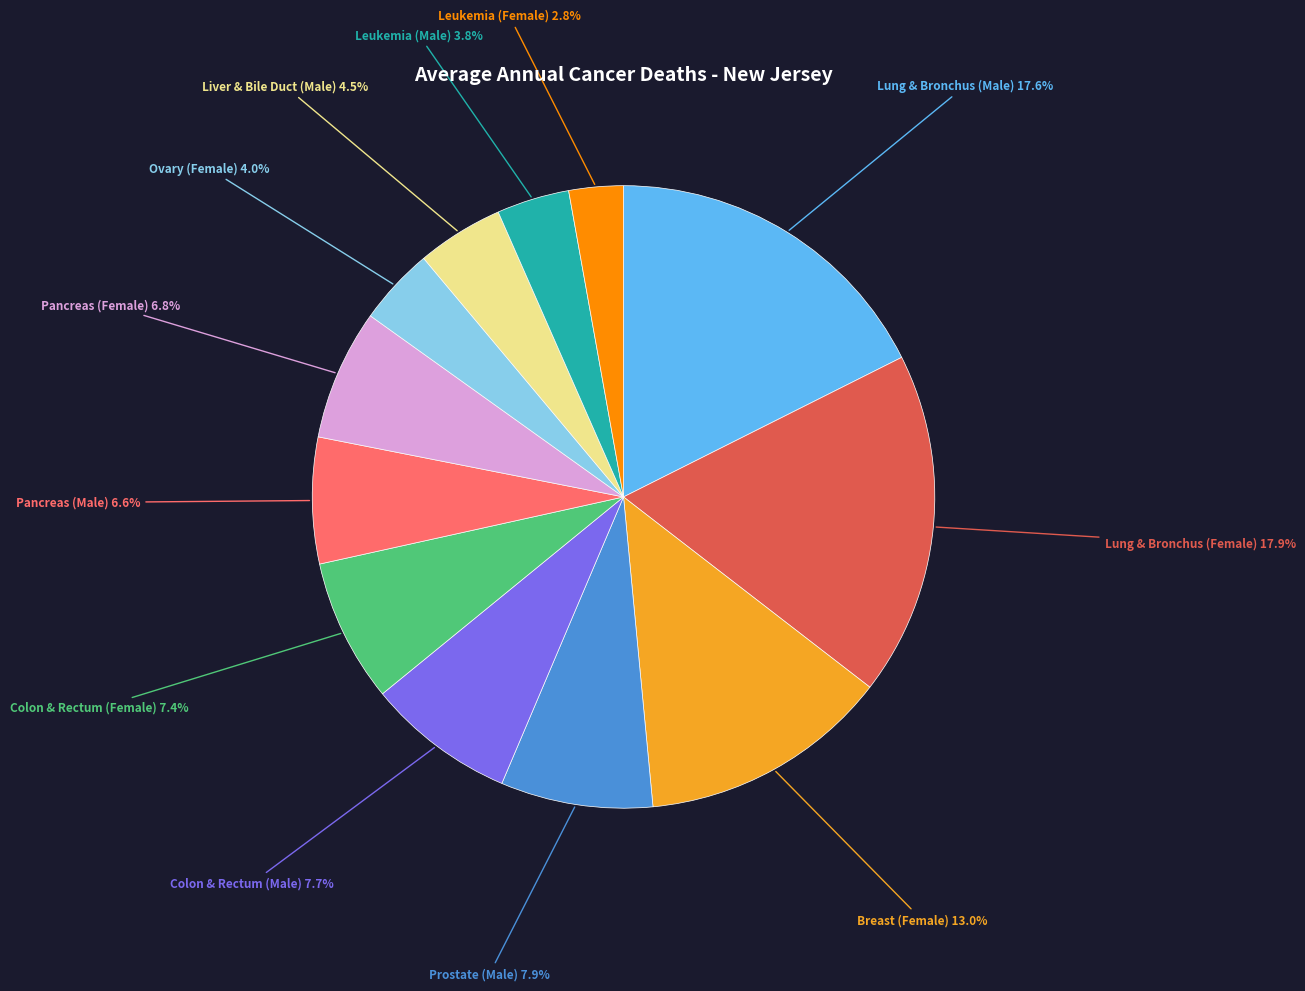

What percentage do Pancreas (Female) and Lung & Bronchus (Male) together represent?

24.4%